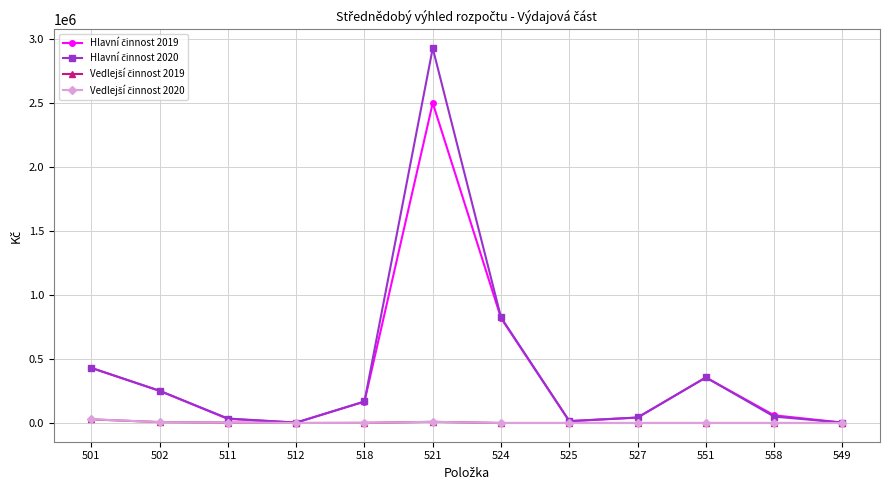

At which category is the sum across all series the highest?

521